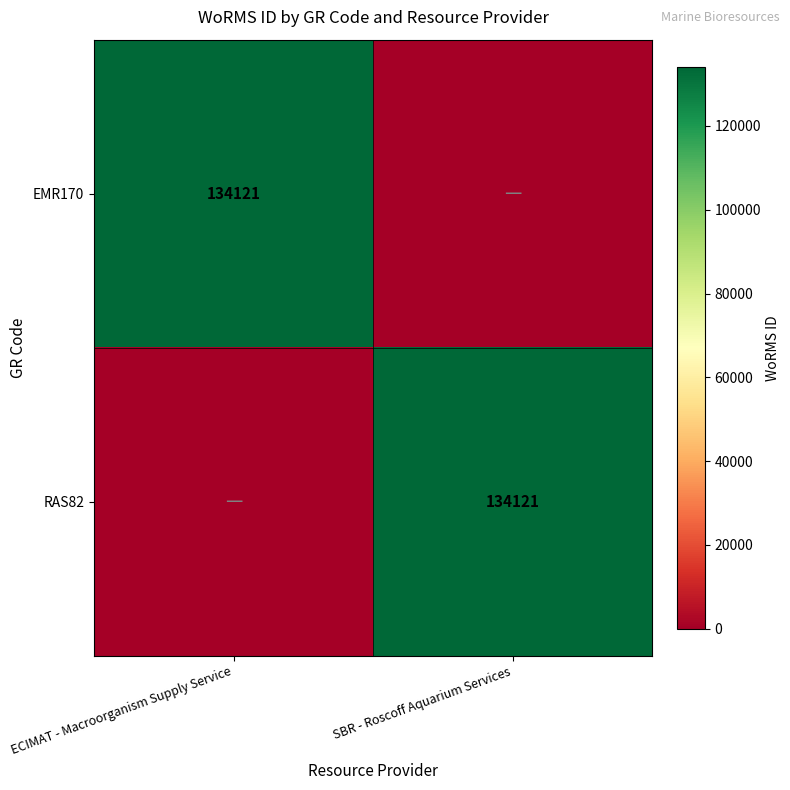

The value of RAS82 at SBR - Roscoff Aquarium Services is 68518. True or false?

False